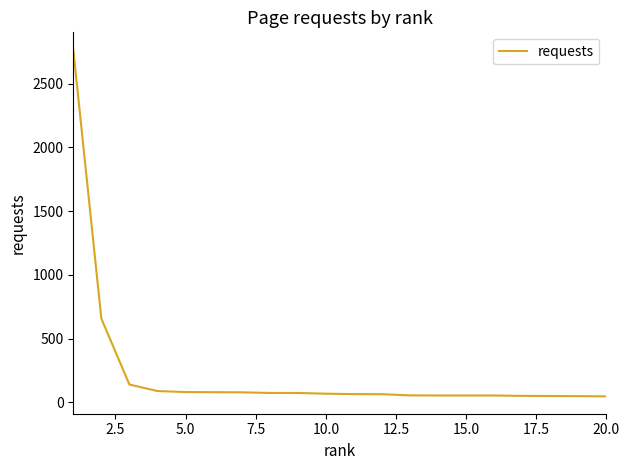

How many distinct data groups are displayed?

1